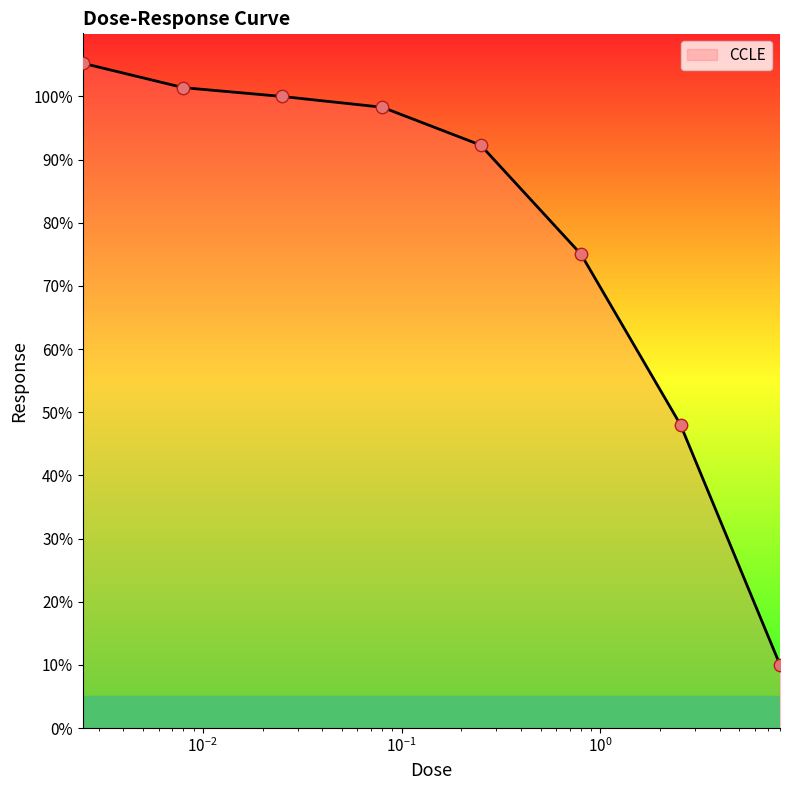

What is the average value?

78.8